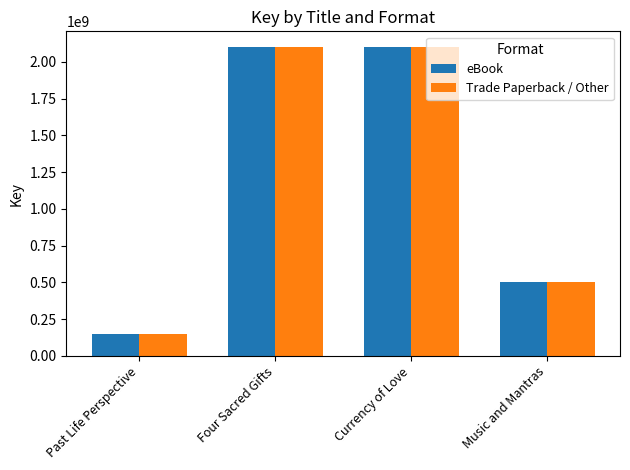

How many distinct data groups are displayed?

2